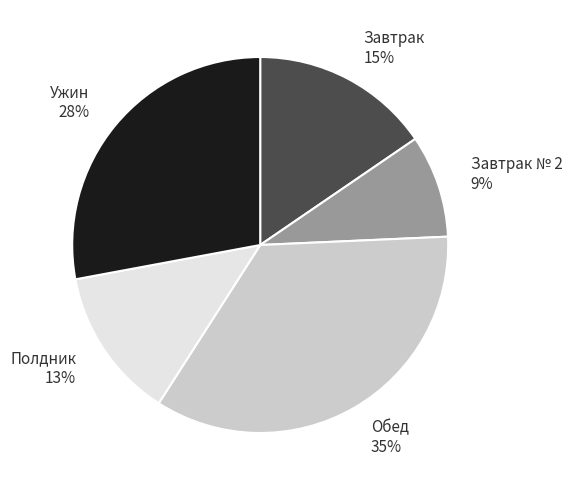

Do Обед and Ужин together represent more than half of the pie?

Yes